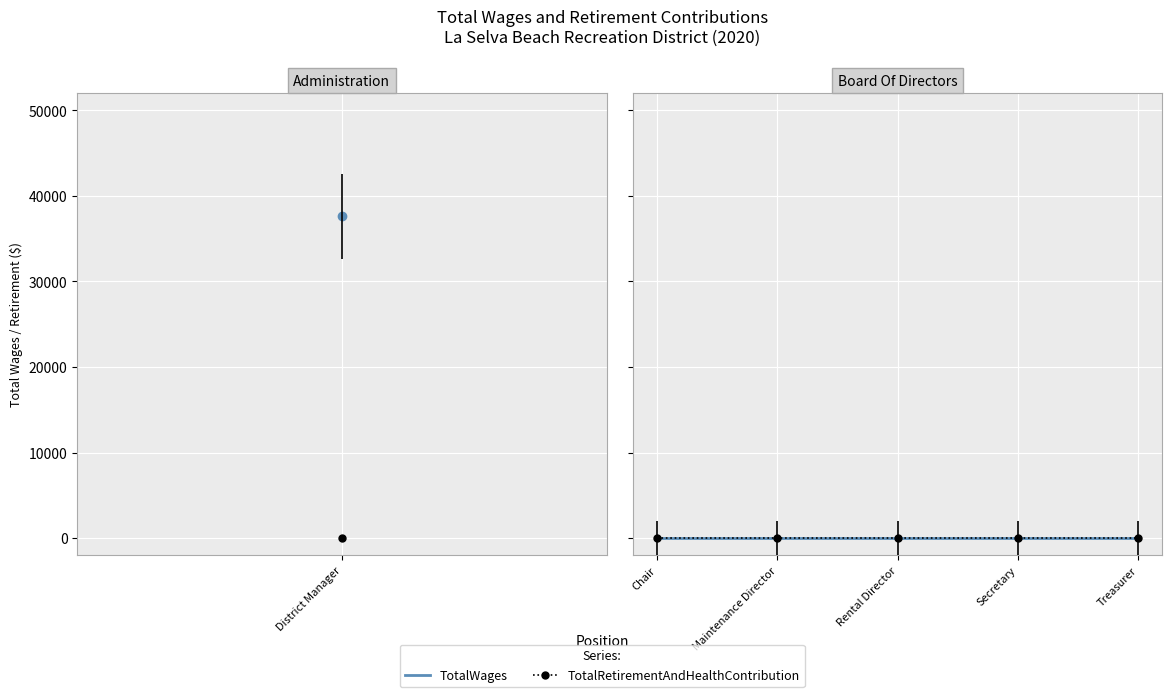

Reading right to left, what are all the values shown in this chart?

TotalWages: Treasurer=0	Secretary=0	Rental Director=0	Maintenance Director=0	Chair=0	District Manager=37604
TotalRetirementAndHealthContribution: Treasurer=0	Secretary=0	Rental Director=0	Maintenance Director=0	Chair=0	District Manager=0